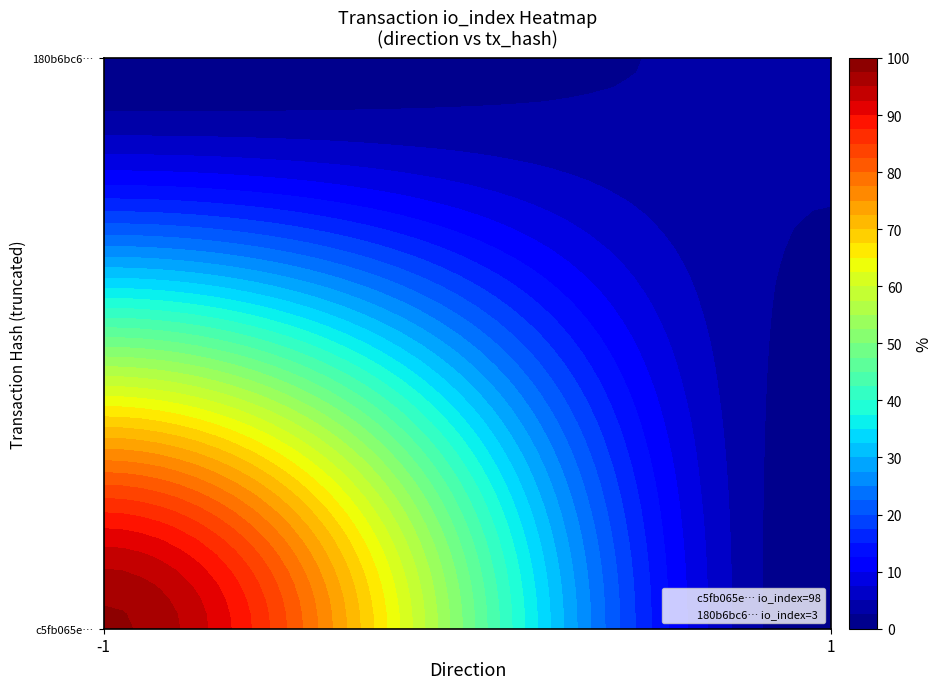

Reading right to left, transcribe all the data shown in this chart.

c5fb065ef9e07a25910b39a8ab516048293cbd2: io_index=98	direction=-1
180b6bc61d380fbcbabf76a11998ad9143029ef: io_index=3	direction=1